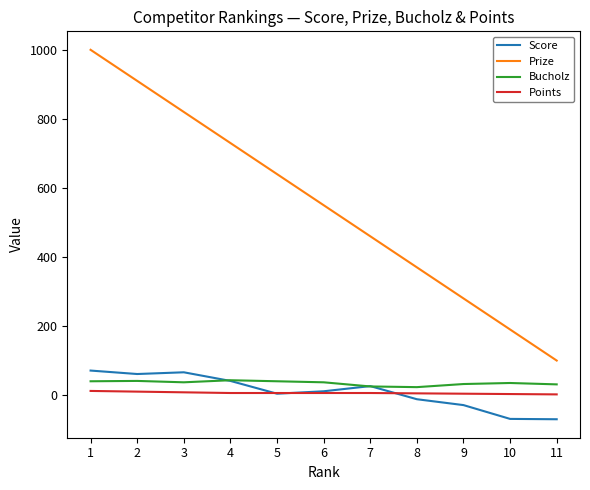

Is this an area chart (filled region under the line)?

No